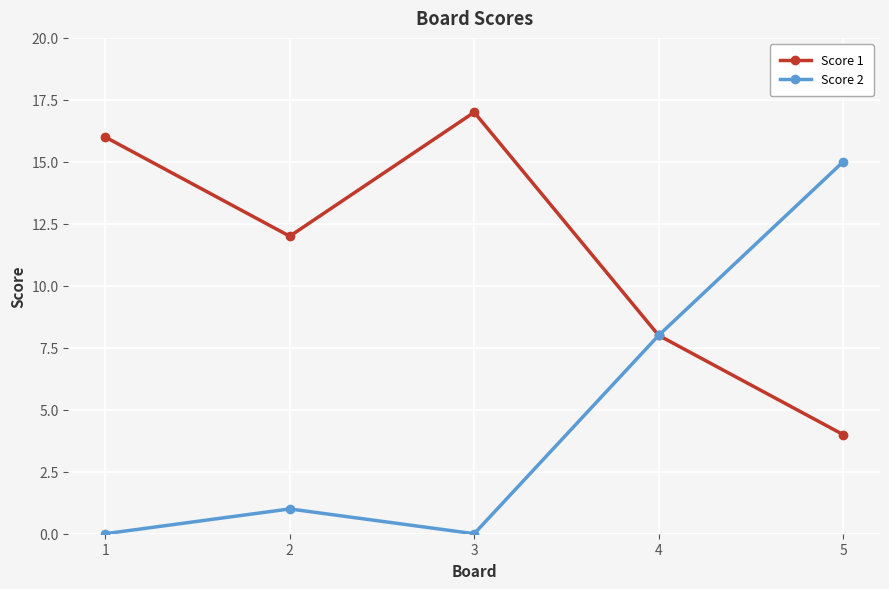

How many distinct data groups are displayed?

2